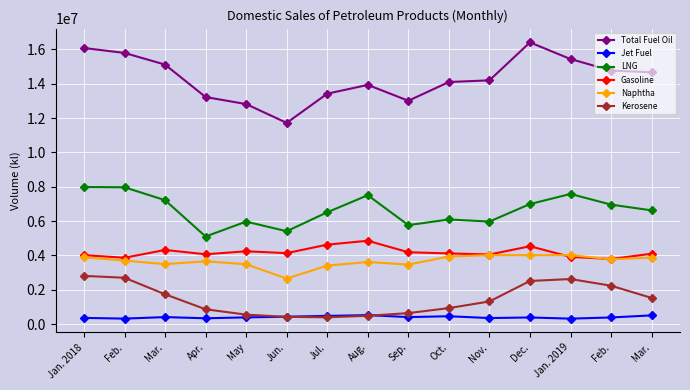

Reading left to right, list all the values displayed in this chart.

Total Fuel Oil: Jan. 2018=16077305	Feb.=15791415	Mar.=15110863	Apr.=13221469	May=12812343	Jun.=11717861	Jul.=13416811	Aug.=13929607	Sep.=13006147	Oct.=14096531	Nov.=14194884	Dec.=16403645	Jan. 2019=15434613	Feb.=14764310	Mar.=14665397
Jet Fuel: Jan. 2018=360112	Feb.=319407	Mar.=407615	Apr.=338320	May=391450	Jun.=430493	Jul.=476509	Aug.=522176	Sep.=407663	Oct.=457139	Nov.=351586	Dec.=385687	Jan. 2019=317837	Feb.=386397	Mar.=507130
LNG: Jan. 2018=7984259	Feb.=7967232	Mar.=7217067	Apr.=5100720	May=5968268	Jun.=5407356	Jul.=6511736	Aug.=7504963	Sep.=5763325	Oct.=6092439	Nov.=5971349	Dec.=6991124	Jan. 2019=7578534	Feb.=6957096	Mar.=6622041
Gasoline: Jan. 2018=4015305	Feb.=3864229	Mar.=4317105	Apr.=4065862	May=4239816	Jun.=4133094	Jul.=4626408	Aug.=4853297	Sep.=4183368	Oct.=4116697	Nov.=4052081	Dec.=4531857	Jan. 2019=3913118	Feb.=3790730	Mar.=4098167
Naphtha: Jan. 2018=3892529	Feb.=3696723	Mar.=3493389	Apr.=3656249	May=3484268	Jun.=2651568	Jul.=3405013	Aug.=3614318	Sep.=3466925	Oct.=3935244	Nov.=4020015	Dec.=4013275	Jan. 2019=4016603	Feb.=3776159	Mar.=3870146
Kerosene: Jan. 2018=2807021	Feb.=2699335	Mar.=1736330	Apr.=863534	May=549712	Jun.=421373	Jul.=395209	Aug.=483211	Sep.=639606	Oct.=932756	Nov.=1318145	Dec.=2511390	Jan. 2019=2623913	Feb.=2235514	Mar.=1523829